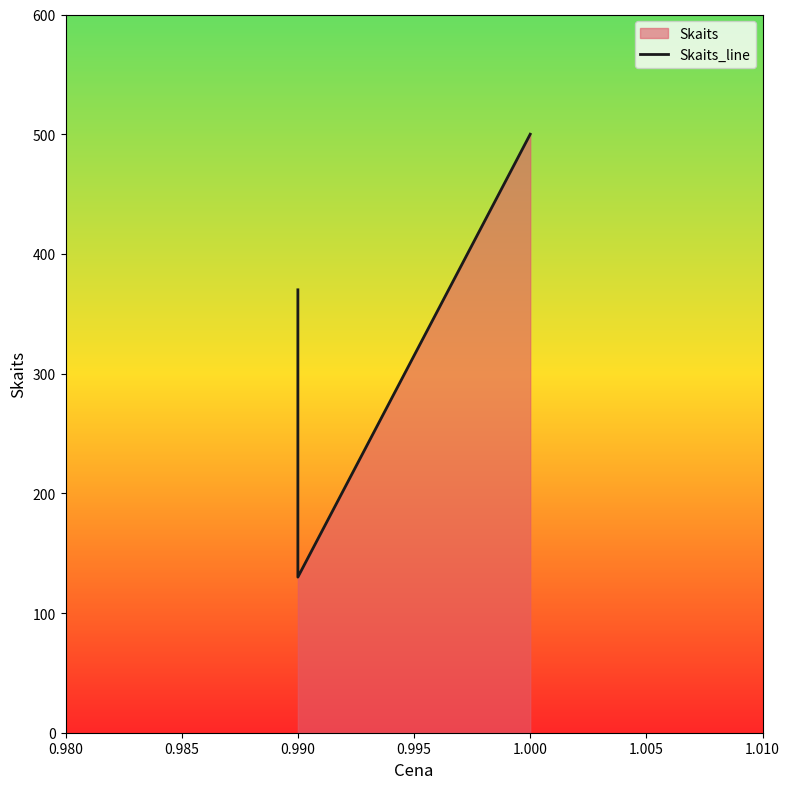

What is the greatest value displayed?

500